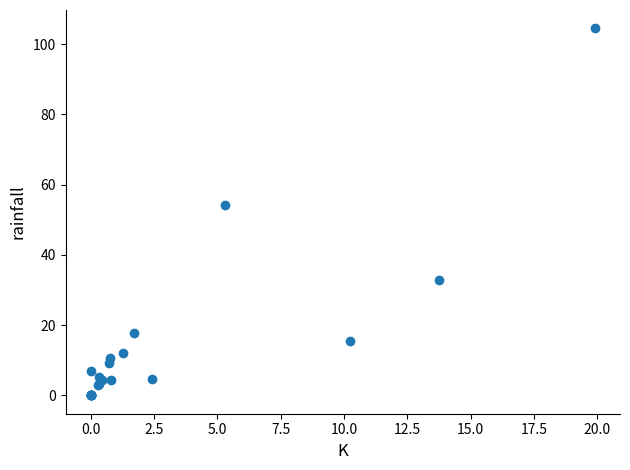

What Y value in the scatter plot is closest to 52?

54.2